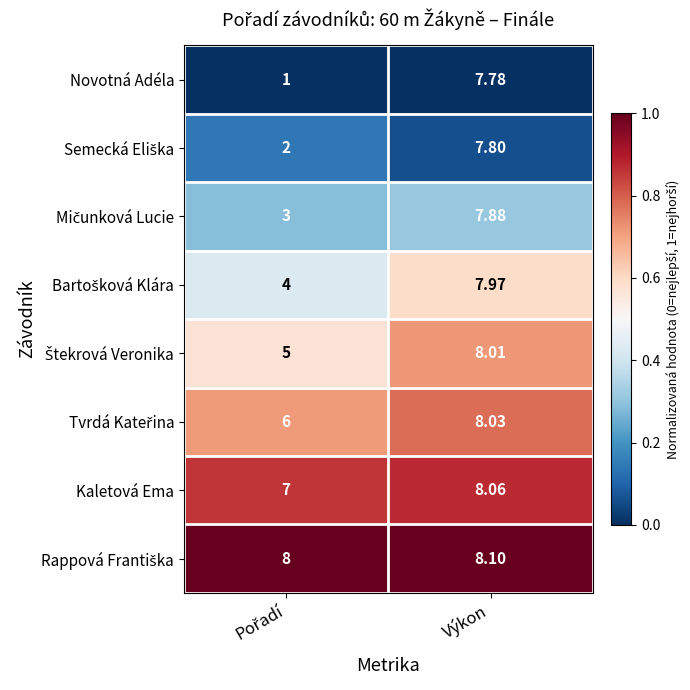

Which label corresponds to the largest value in the chart?

Výkon